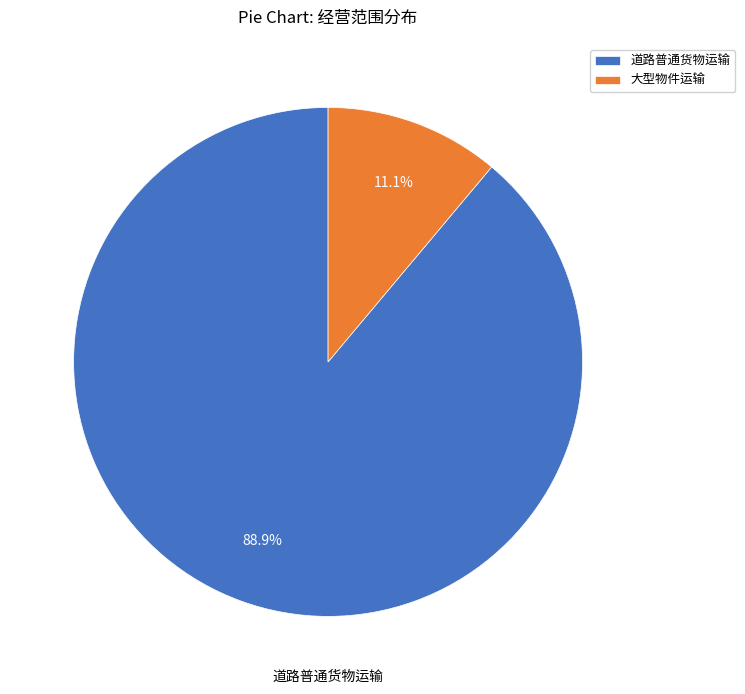

What percentage do 大型物件运输 and 道路普通货物运输 together represent?

100.0%